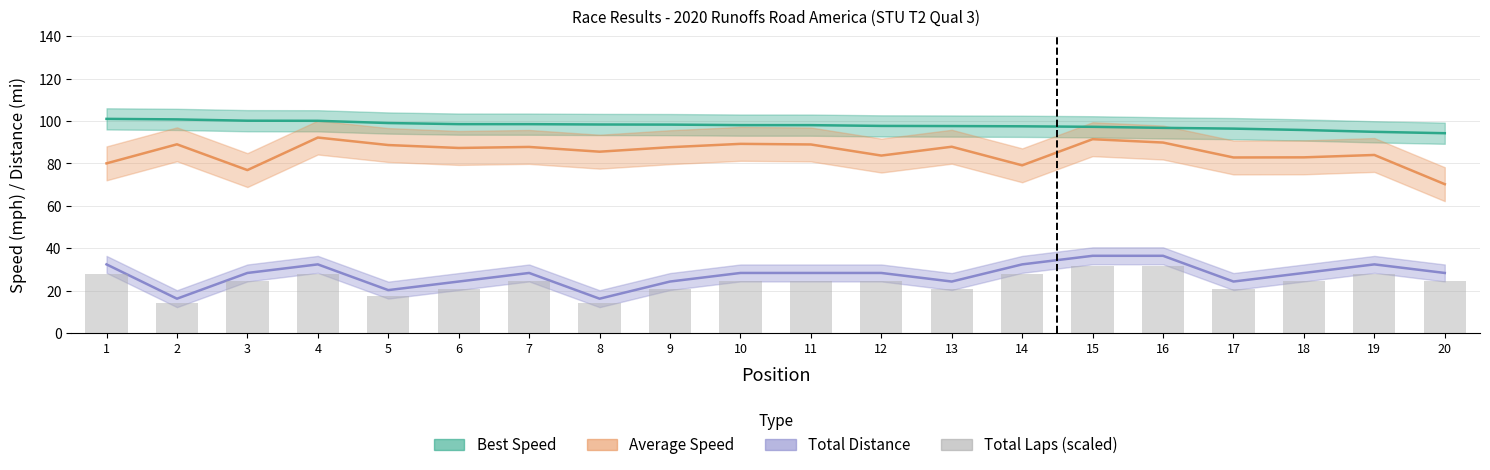

Which has a higher value, 15 or 7?

15